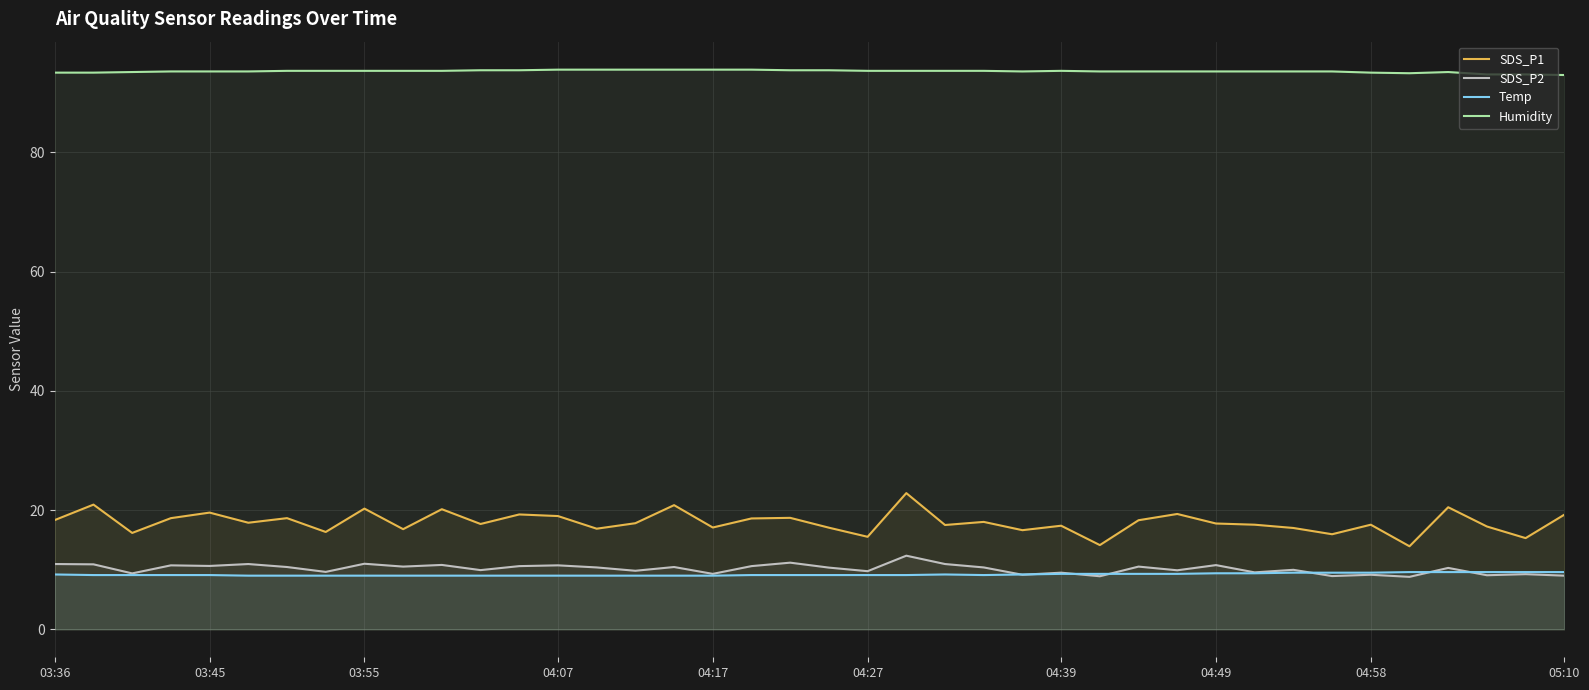

Read the Temp value at 04:17.

9.0